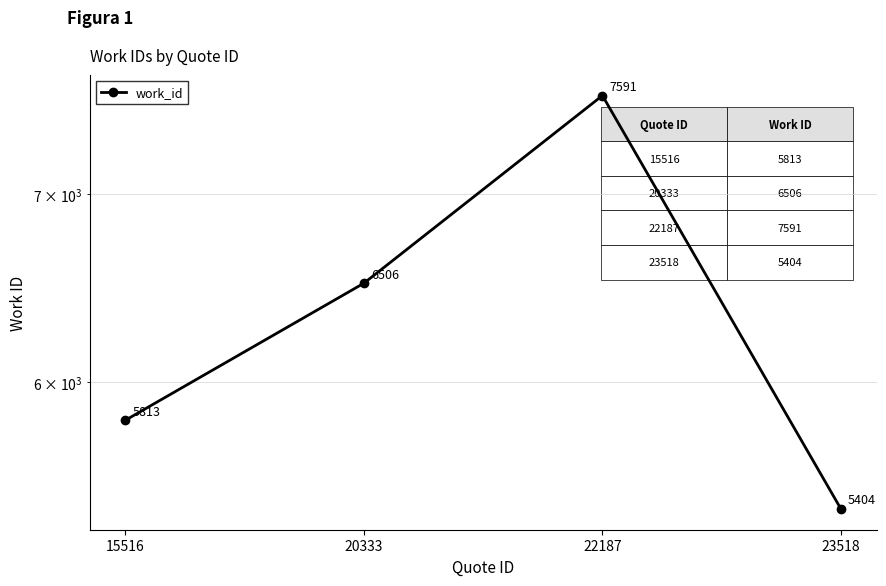

Where is the first local maximum?

22187